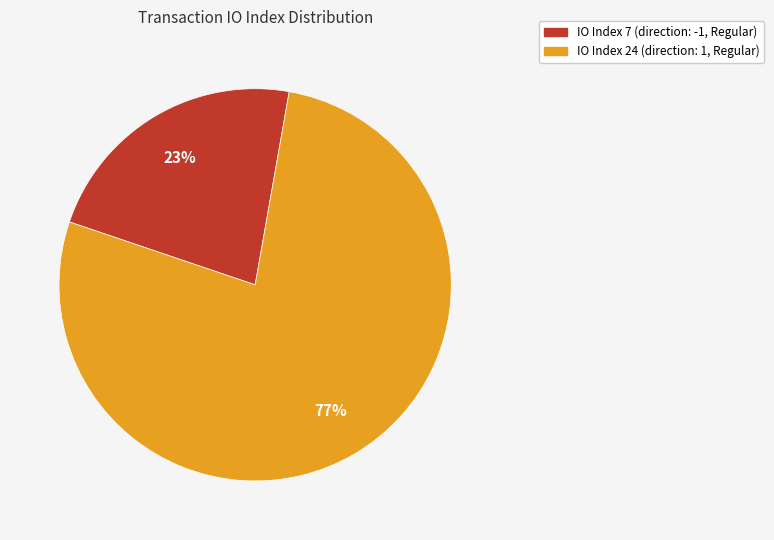

How many segments does this pie chart have?

2